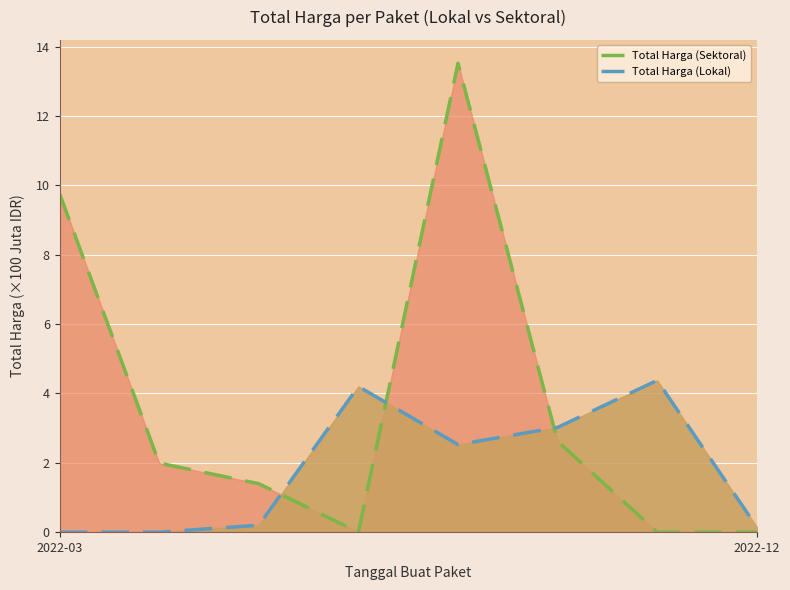

What value does the Total Harga (Sektoral) series have at 2022-12?

0.0